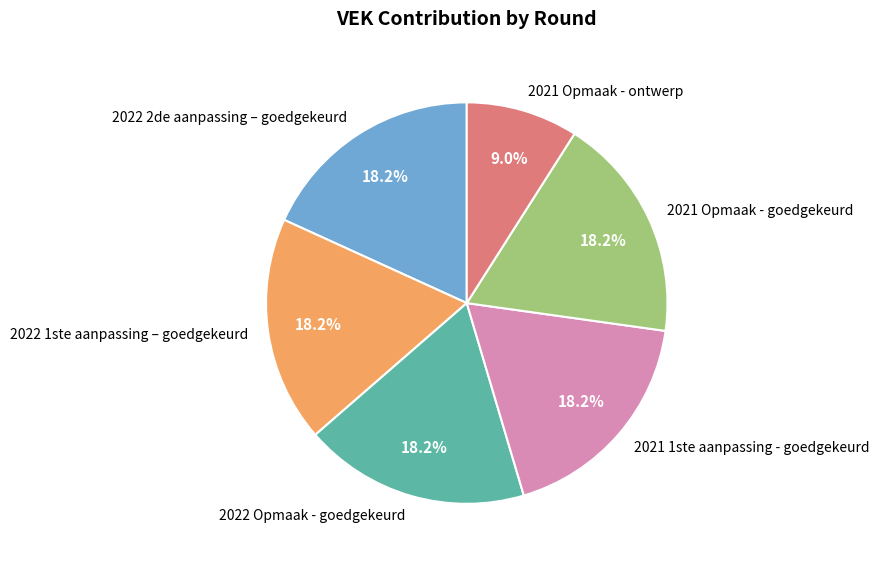

Count the number of slices in the pie.

6